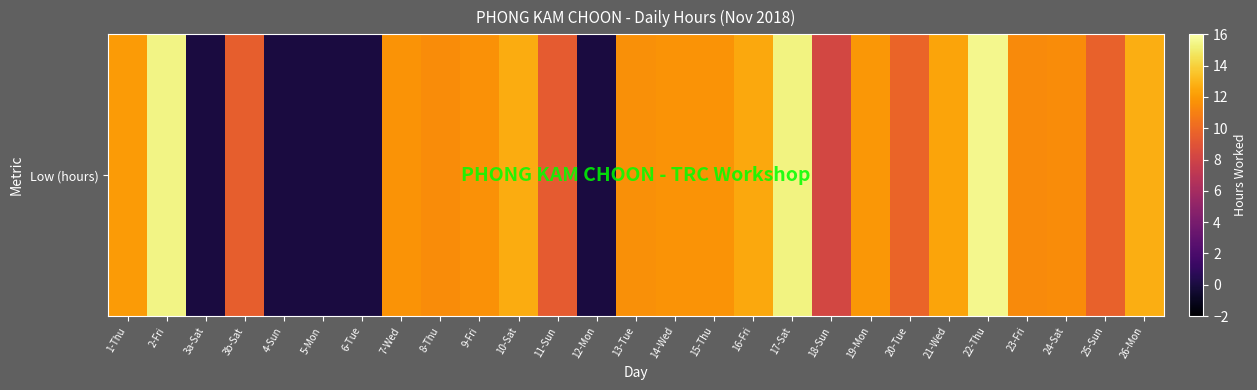

At which label is the value closest to 7?

18-Sun